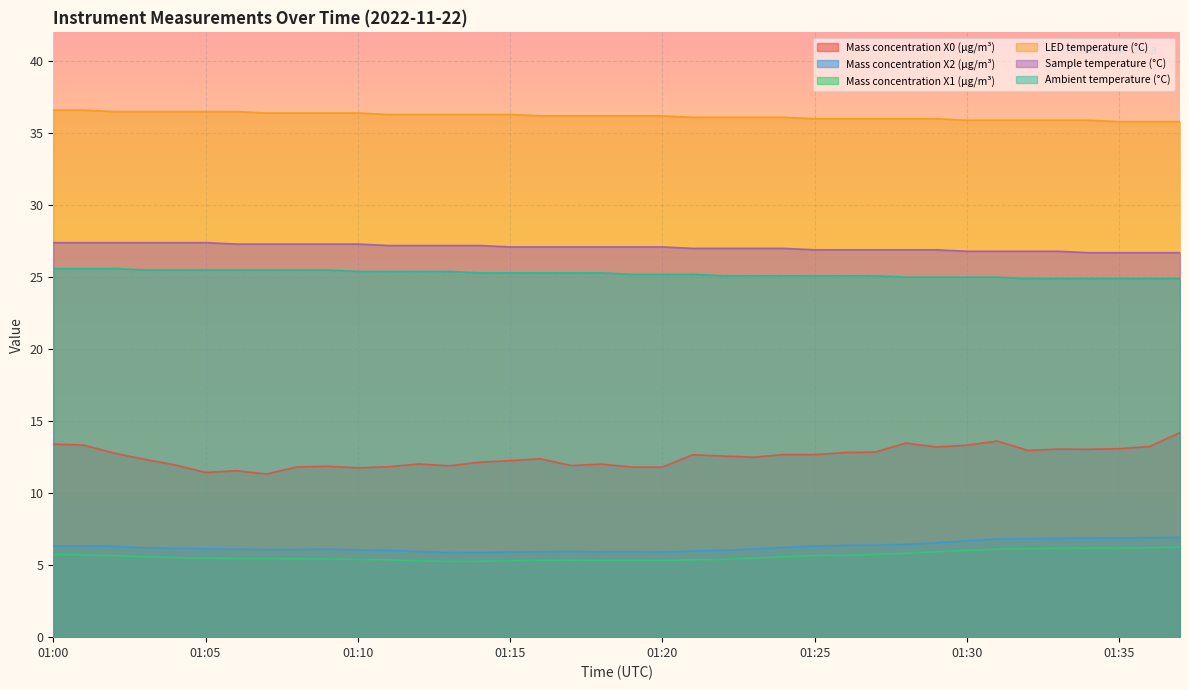

What is the spread (max minus min) of values at 01:07?

30.9